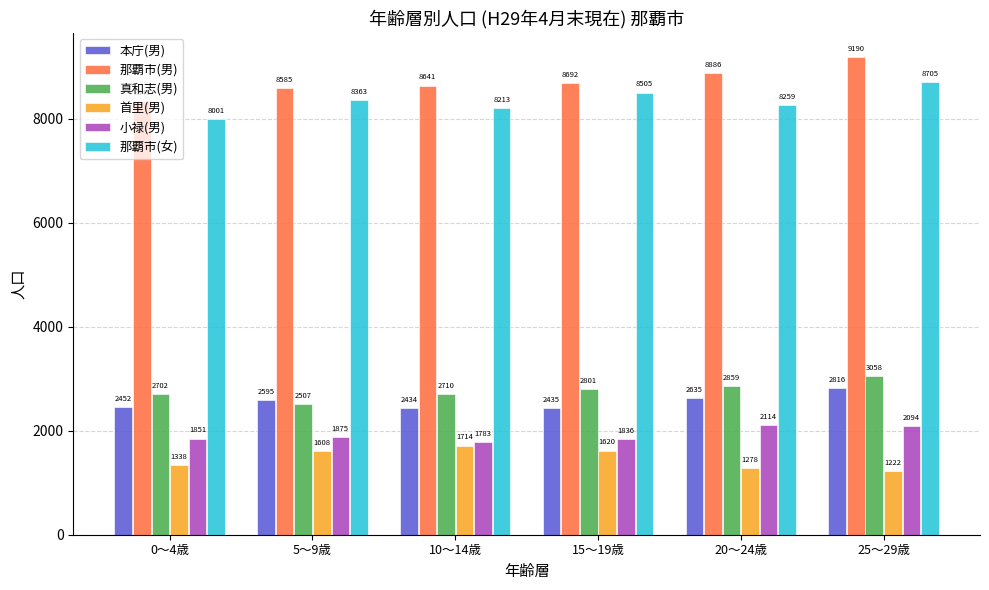

What is the value of the 真和志(男) bar at the 4th from the left?

2801